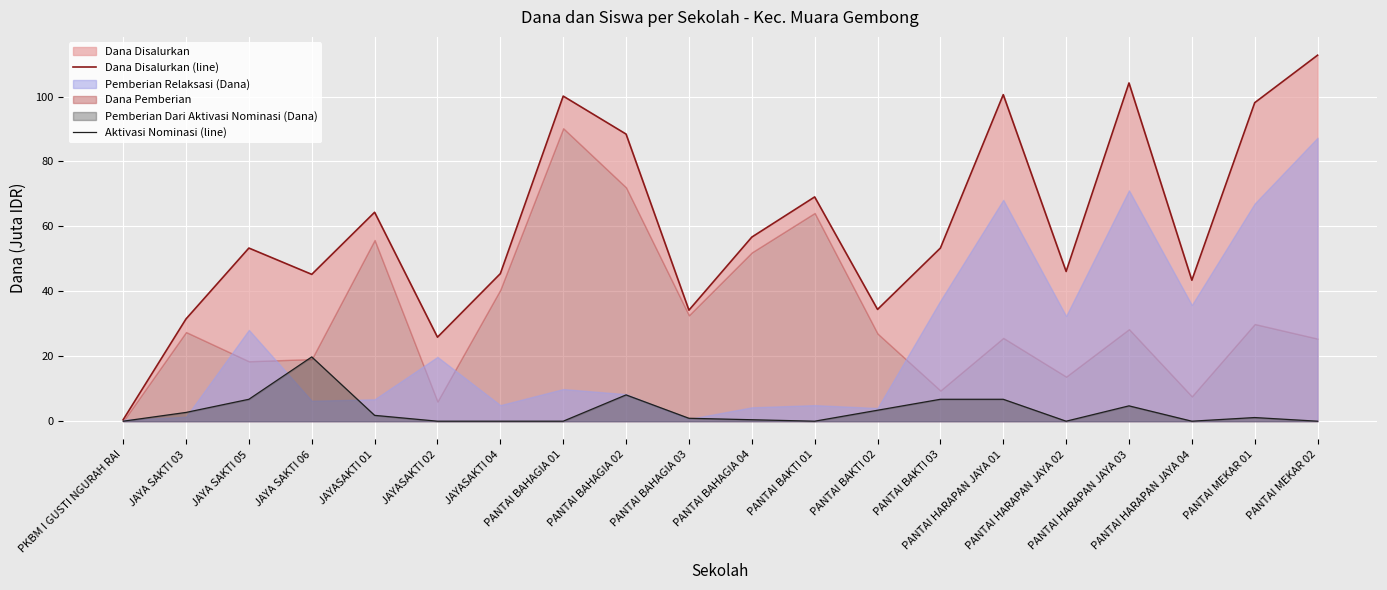

What is the difference between the highest and lowest values at PANTAI HARAPAN JAYA 01?

93.8